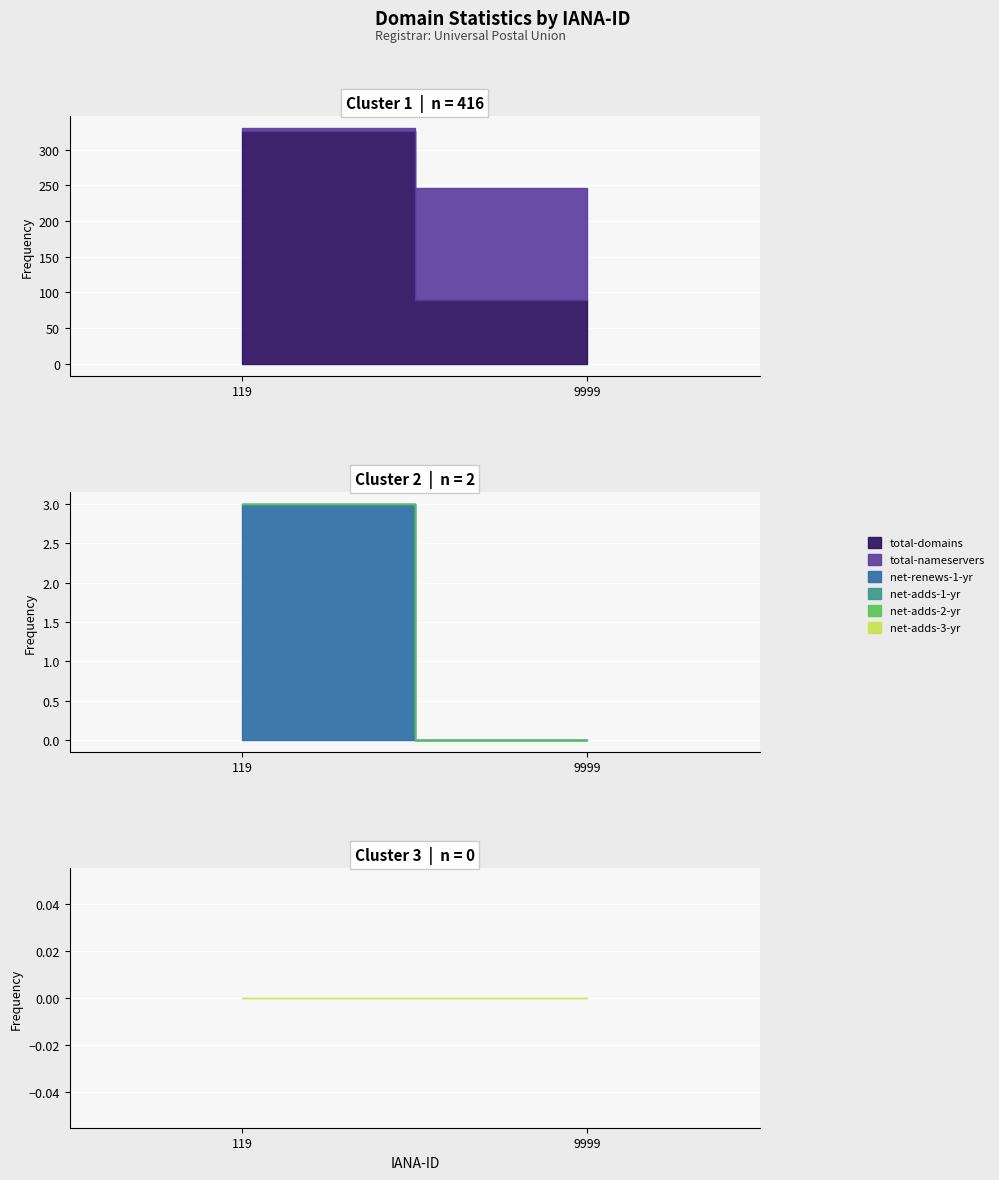

What is the difference between the highest and lowest values at 119?

326